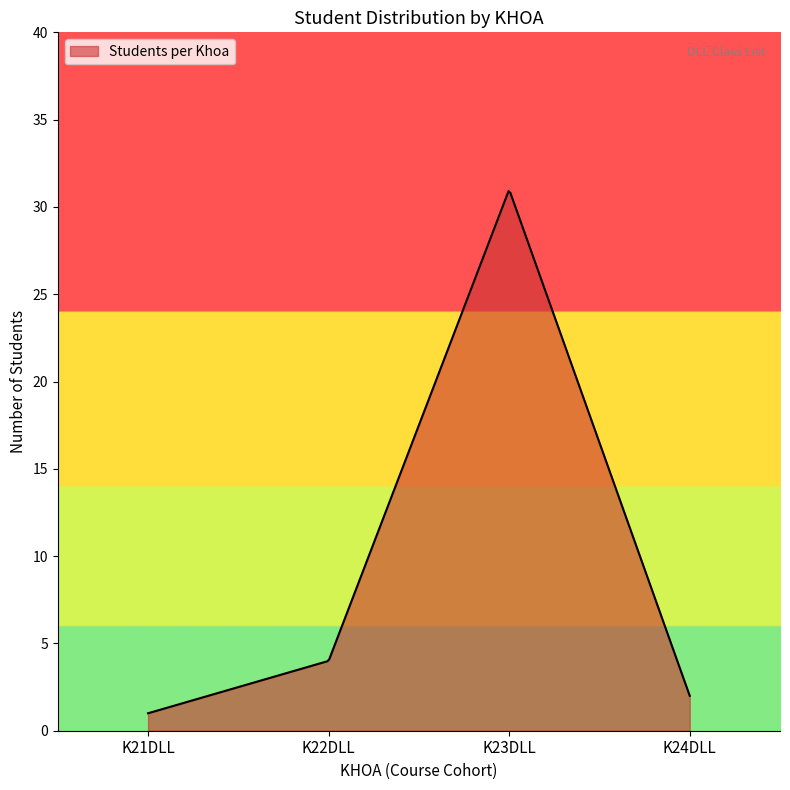

What is the minimum value shown in the chart?

1.0